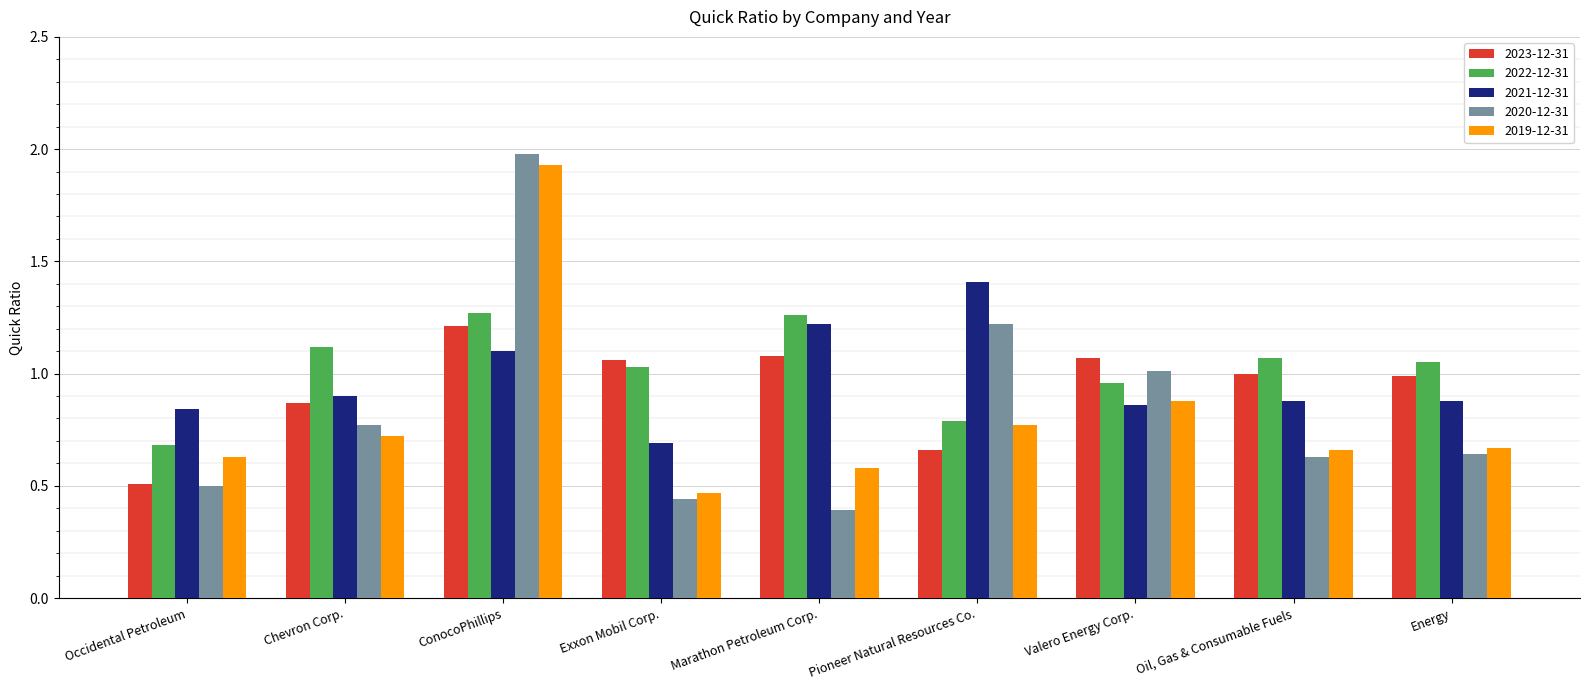

At which label is 2019-12-31 closest to 1?

Valero Energy Corp.